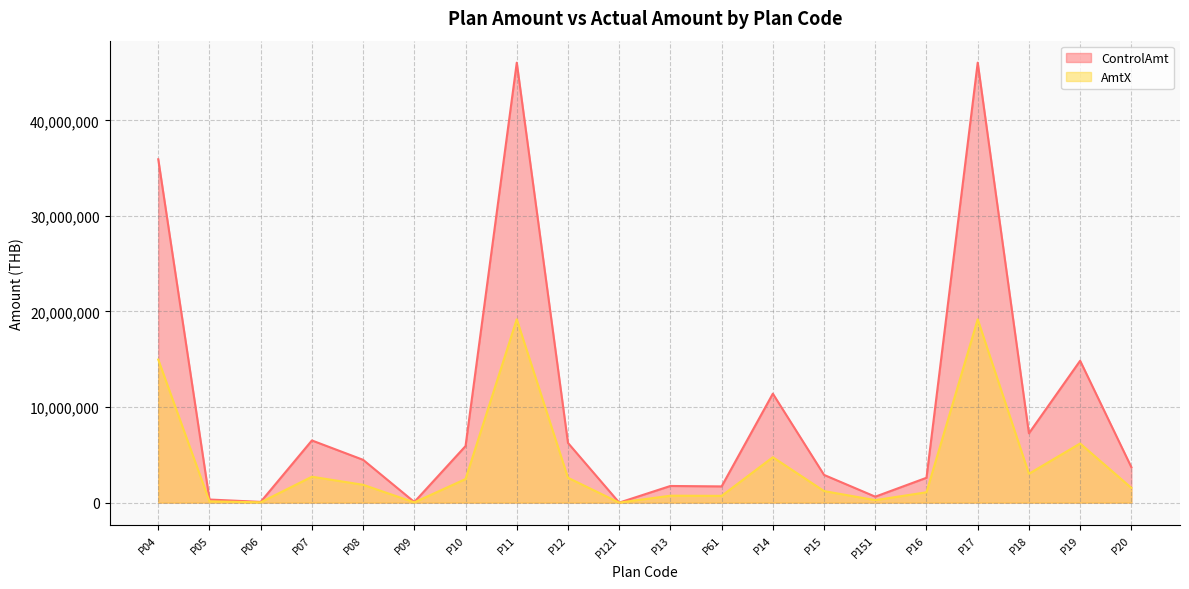

At P05, list the series in order from largest to smallest.

ControlAmt, AmtX